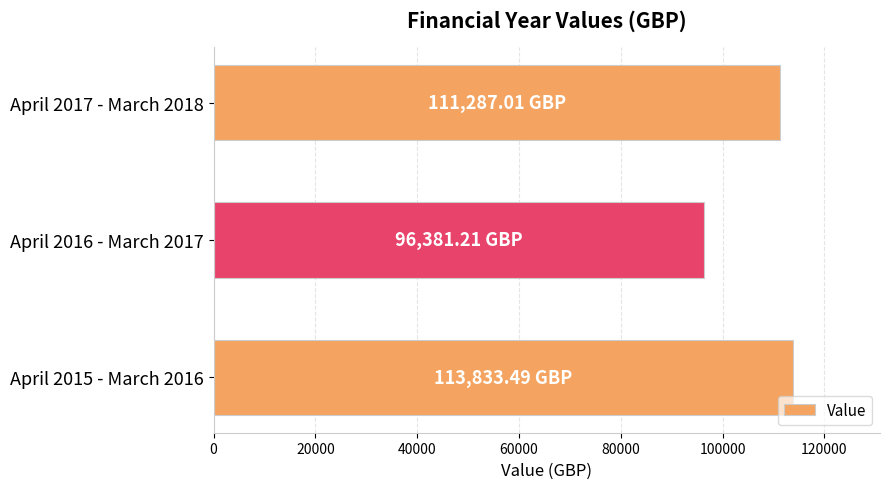

What is the sum of all values?

321501.7